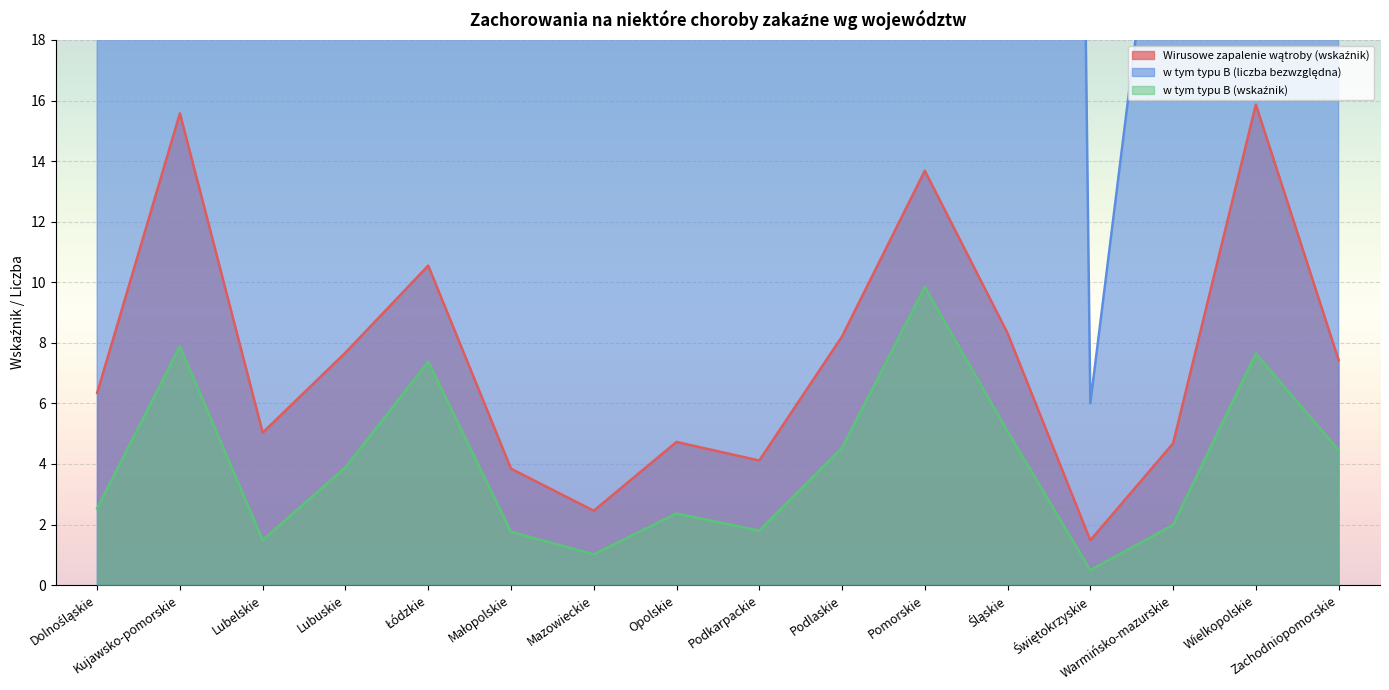

The value of w tym typu B (liczba bezwzględna) at Podlaskie is 53.0. True or false?

True